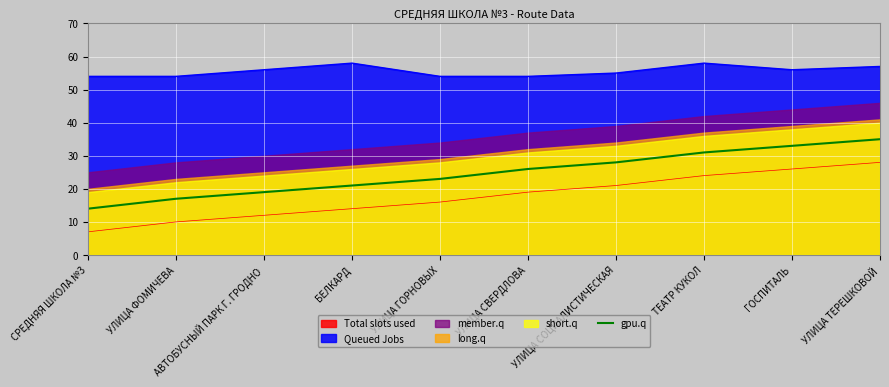

What is the difference between the second highest and second lowest values?

16